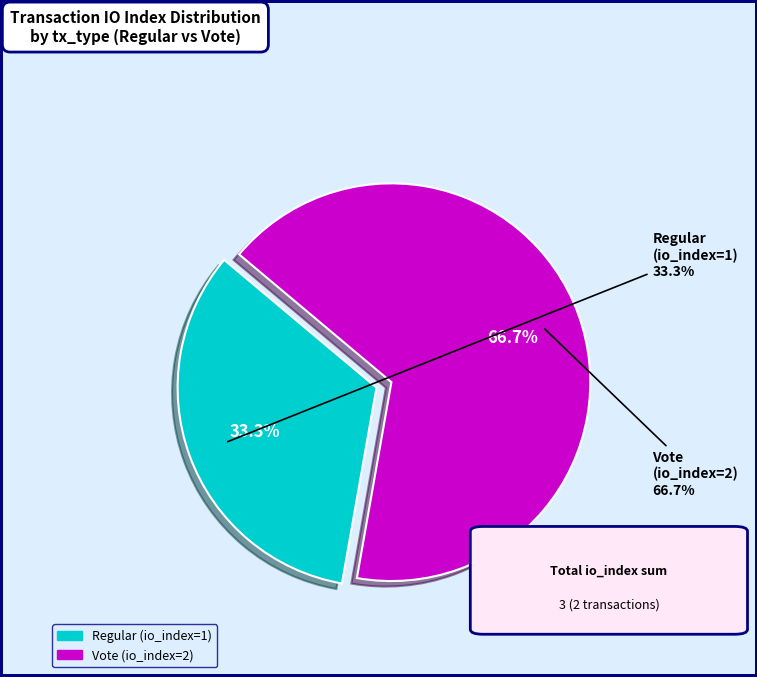

How many segments does this pie chart have?

2